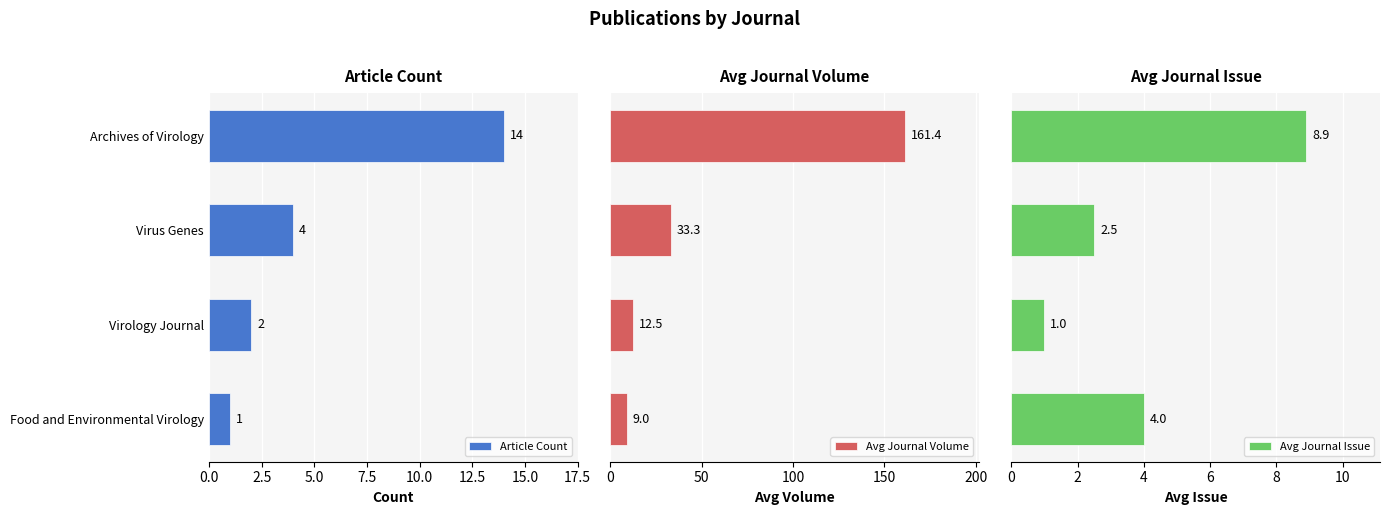

What is the maximum value for Avg Journal Volume?

161.4